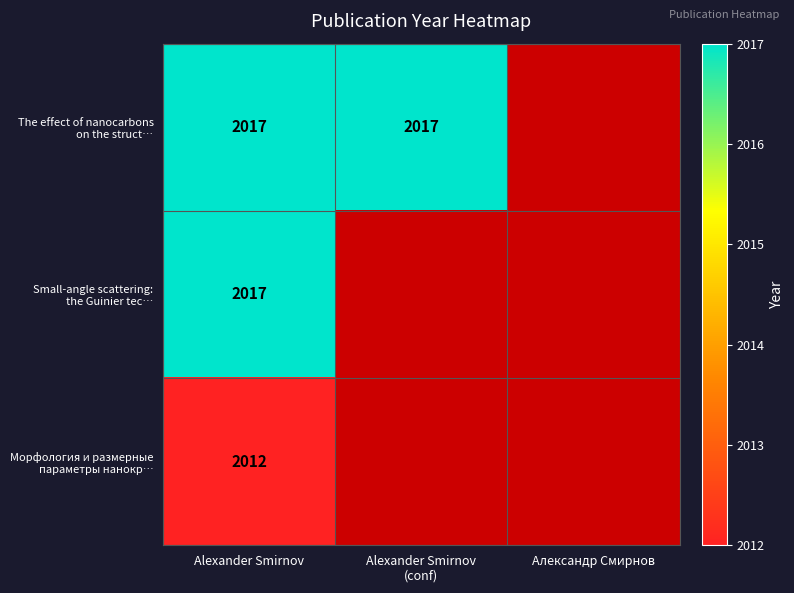

What is the total value across all series at Alexander Smirnov?

6046